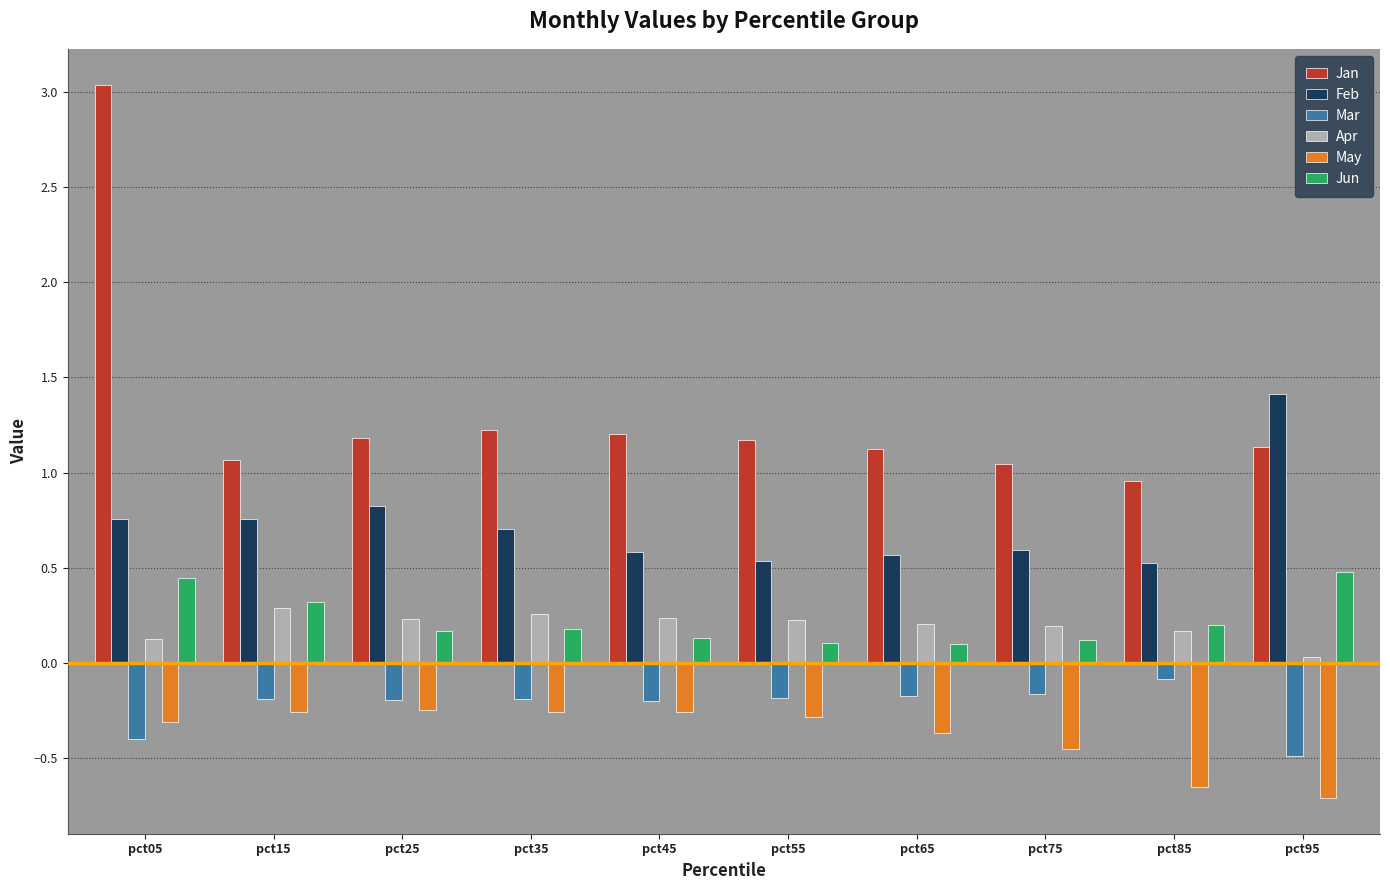

Read the Jan value at pct45.

1.2